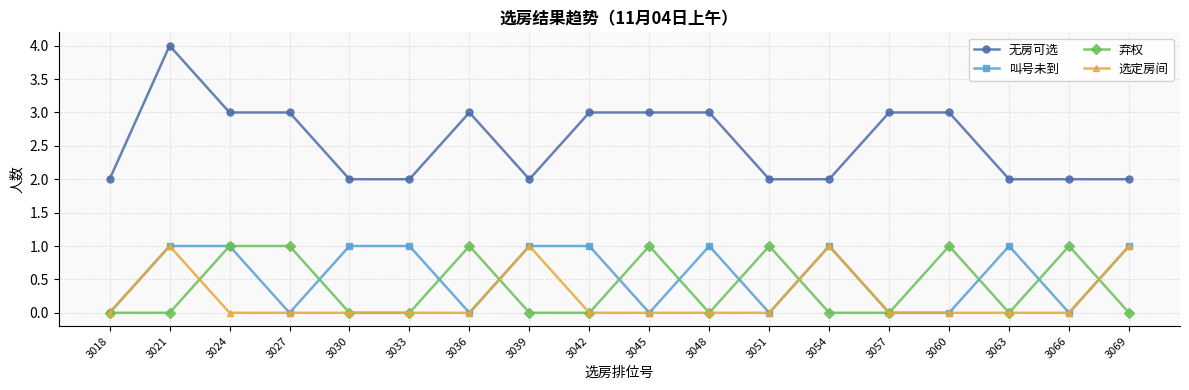

True or false: 叫号未到 has more than 0 points higher than both neighbors.

True